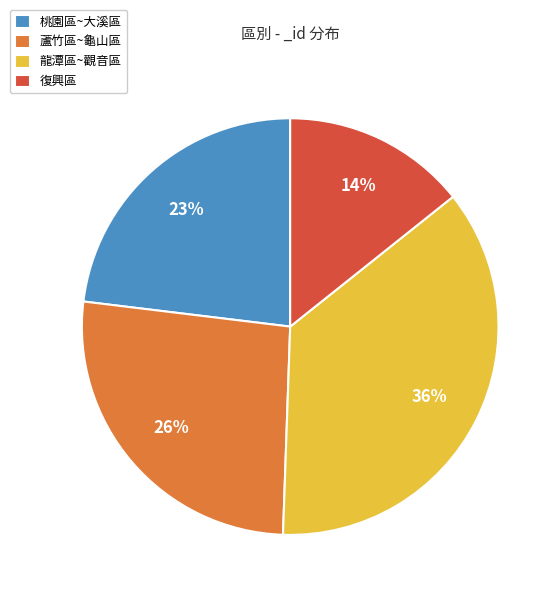

The 桃園區~大溪區 slice represents 13% of the pie. True or false?

False